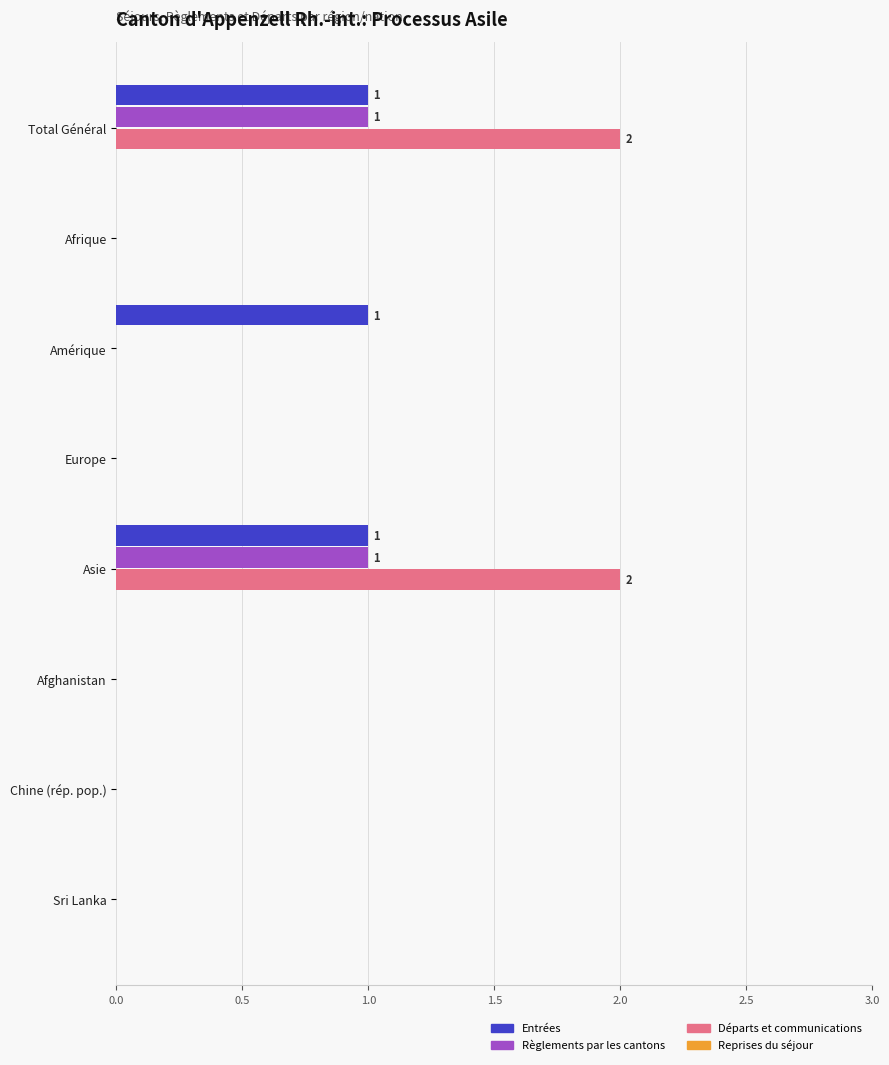

The value of Départs et communications at Chine (rép. pop.) is 1. True or false?

False